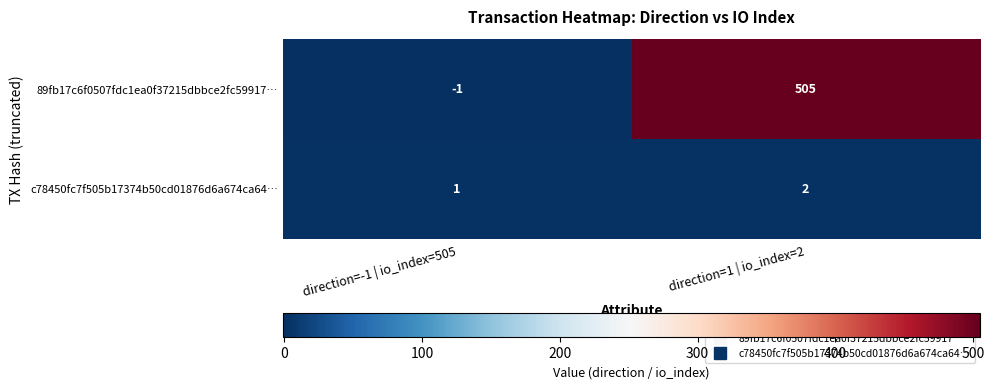

What is the sum of all 89fb17c6f0507fdc1ea0f37215dbbce2fc59917… values?

504